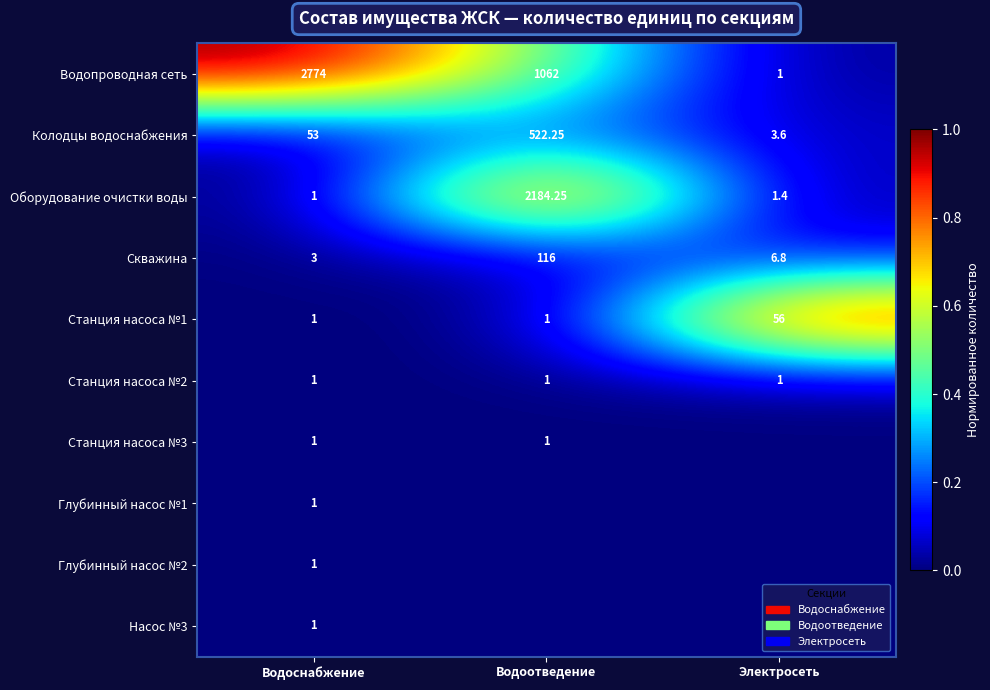

List the labels in order of Скважина value, largest first.

Водоотведение, Электросеть, Водоснабжение